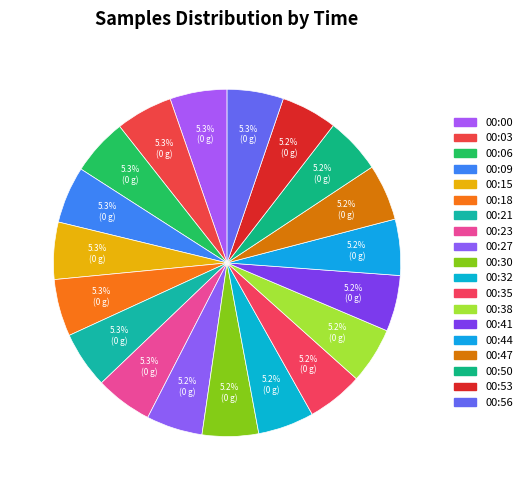

Which slice is the largest?

00:00